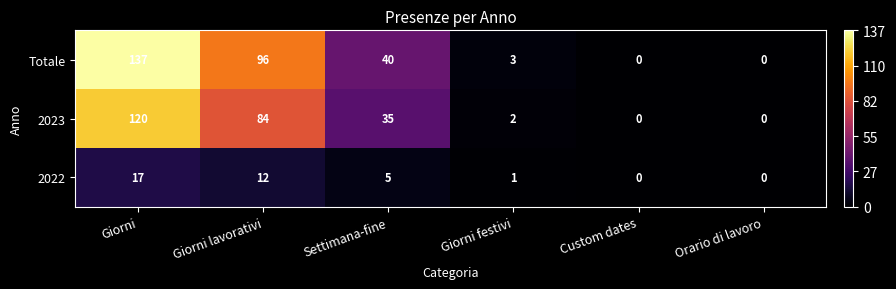

True or false: 2023 has a value of 214 at Giorni.

False